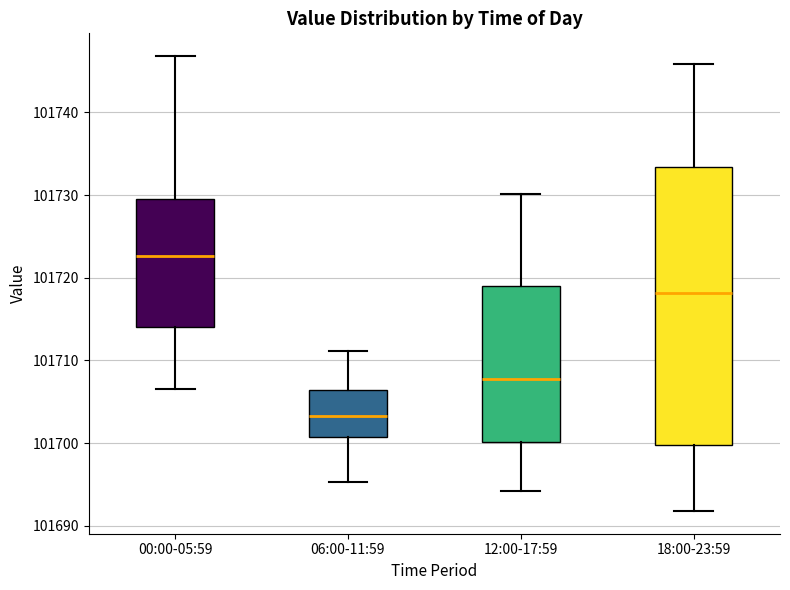

Reading left to right, transcribe this box plot: for each box, give where its median line is, the range the box spans, and where its two whiskers end, as read against the y-axis. The values are not printed on the chart, so give them approximately, as read against the axis.

00:00-05:59: median 101723, box 101714 to 101729, whiskers 101707 to 101747
06:00-11:59: median 101703, box 101701 to 101706, whiskers 101695 to 101711
12:00-17:59: median 101708, box 101700 to 101719, whiskers 101694 to 101730
18:00-23:59: median 101718, box 101700 to 101733, whiskers 101692 to 101746